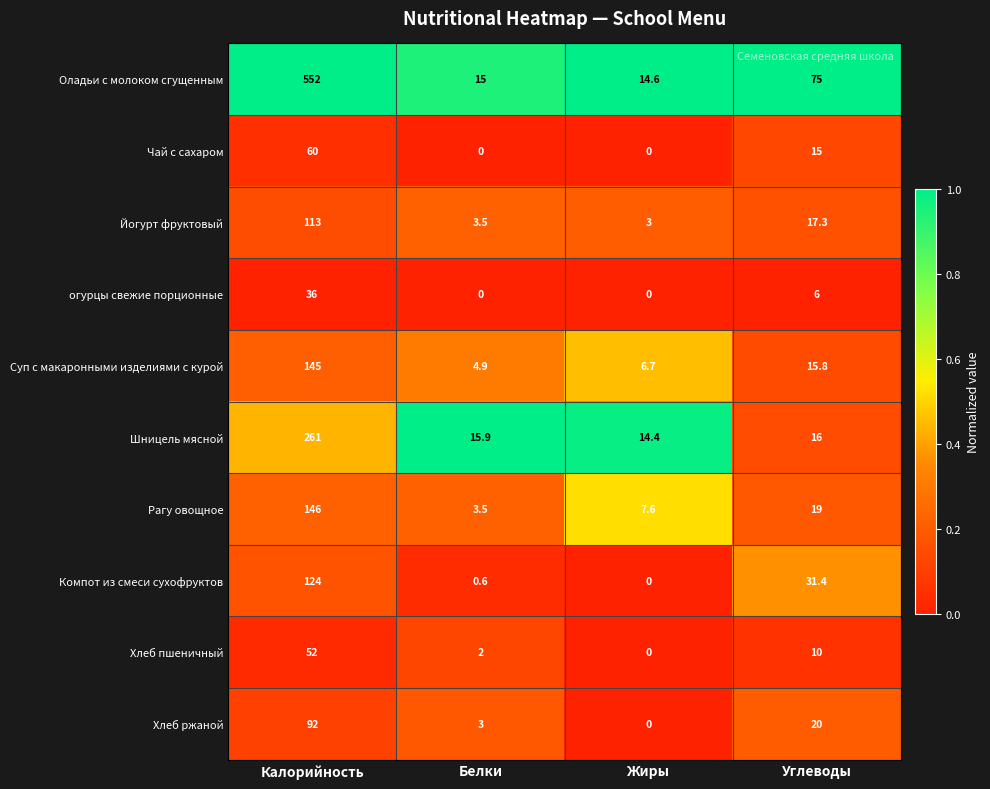

Is it true that огурцы свежие порционные equals 12.0 at Жиры?

False